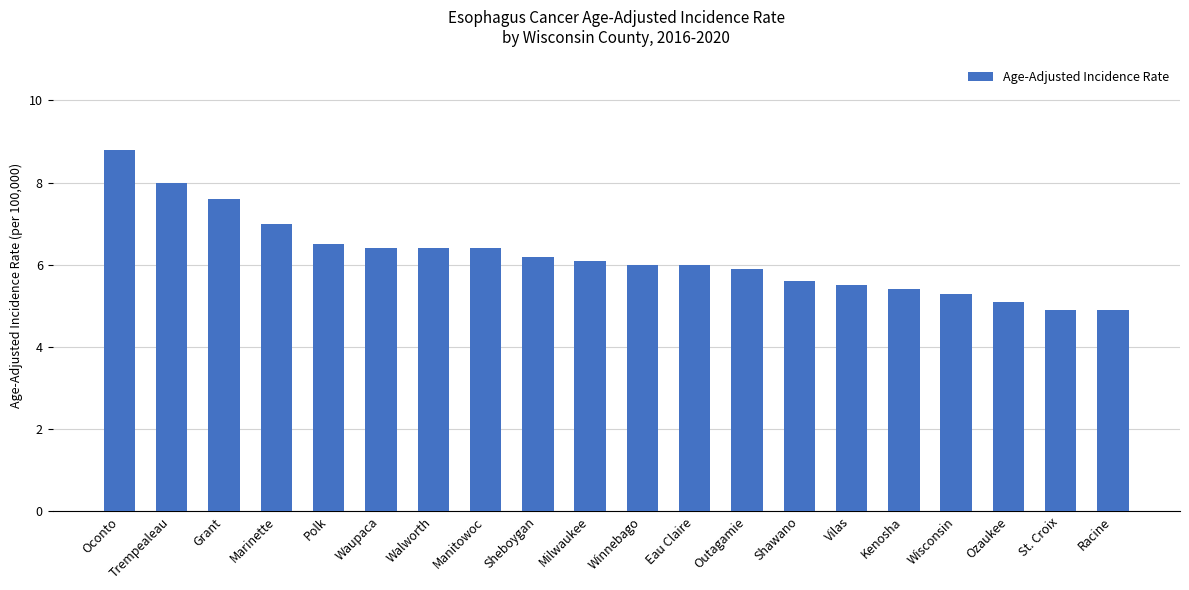

Reading left to right, extract all data points from this chart.

Oconto=8.8	Trempealeau=8.0	Grant=7.6	Marinette=7.0	Polk=6.5	Waupaca=6.4	Walworth=6.4	Manitowoc=6.4	Sheboygan=6.2	Milwaukee=6.1	Winnebago=6.0	Eau Claire=6.0	Outagamie=5.9	Shawano=5.6	Vilas=5.5	Kenosha=5.4	Wisconsin=5.3	Ozaukee=5.1	St. Croix=4.9	Racine=4.9